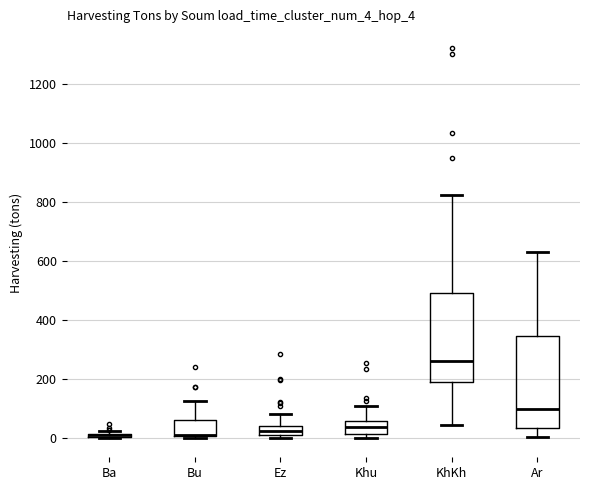

Reading left to right, read every box against the y-axis: the position of its median line, the range the box covers, and the ends of its whiskers. The values are not printed on the chart, so give them approximately, as read against the axis.

Ba: box collapsed to a line at 0, whiskers 0 to 20
Bu: median 20 (drawn on the box's lower edge), box 0 to 60, whiskers 0 to 120
Ez: median 20, box 0 to 40, whiskers 0 (just below the box's lower edge) to 80
Khu: median 40, box 20 to 60, whiskers 0 to 100
KhKh: median 260, box 200 to 500, whiskers 40 to 820
Ar: median 100, box 40 to 340, whiskers 0 to 640